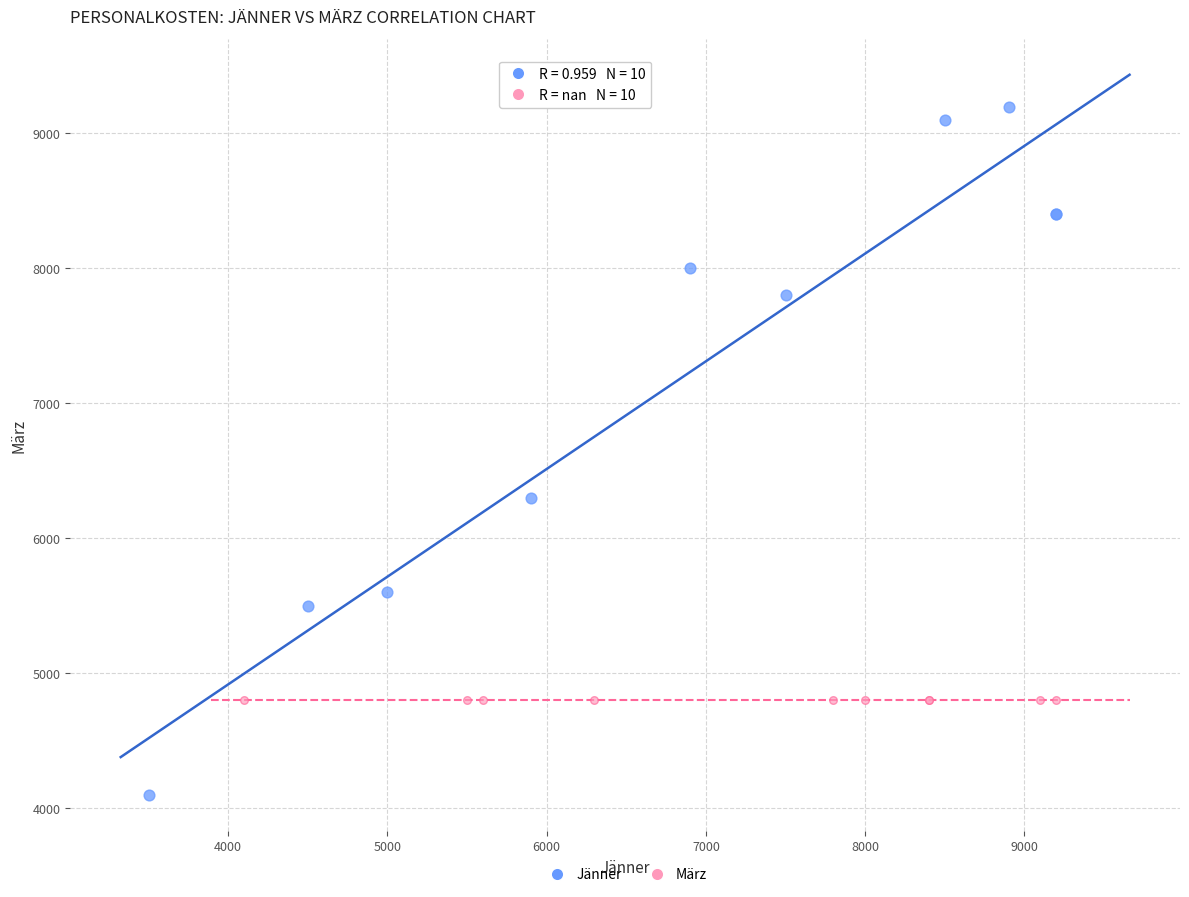

Which series contains the highest Y value?

Jänner